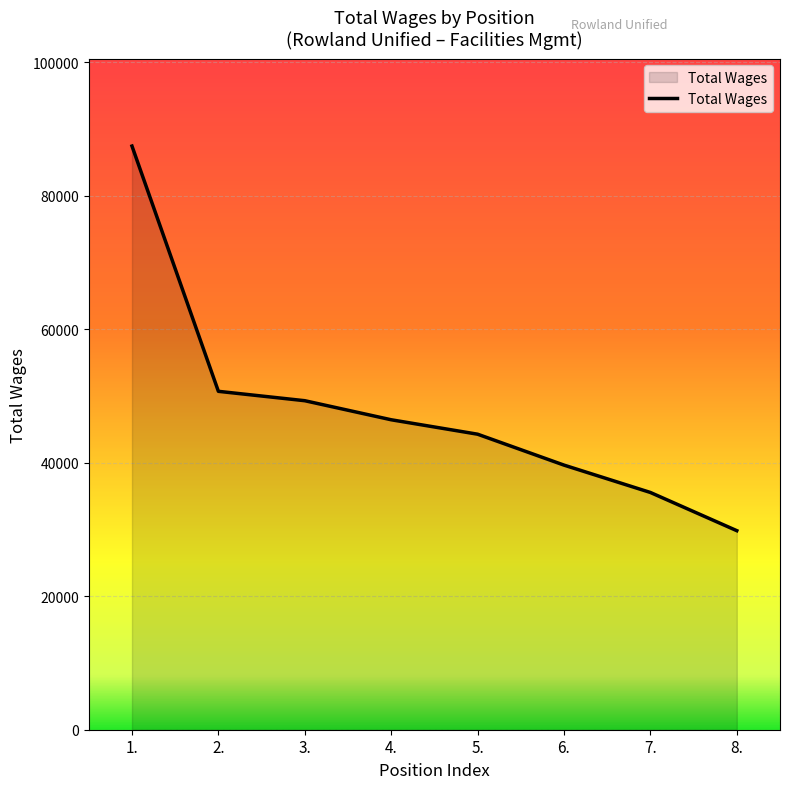

How many values are below 46428?

4